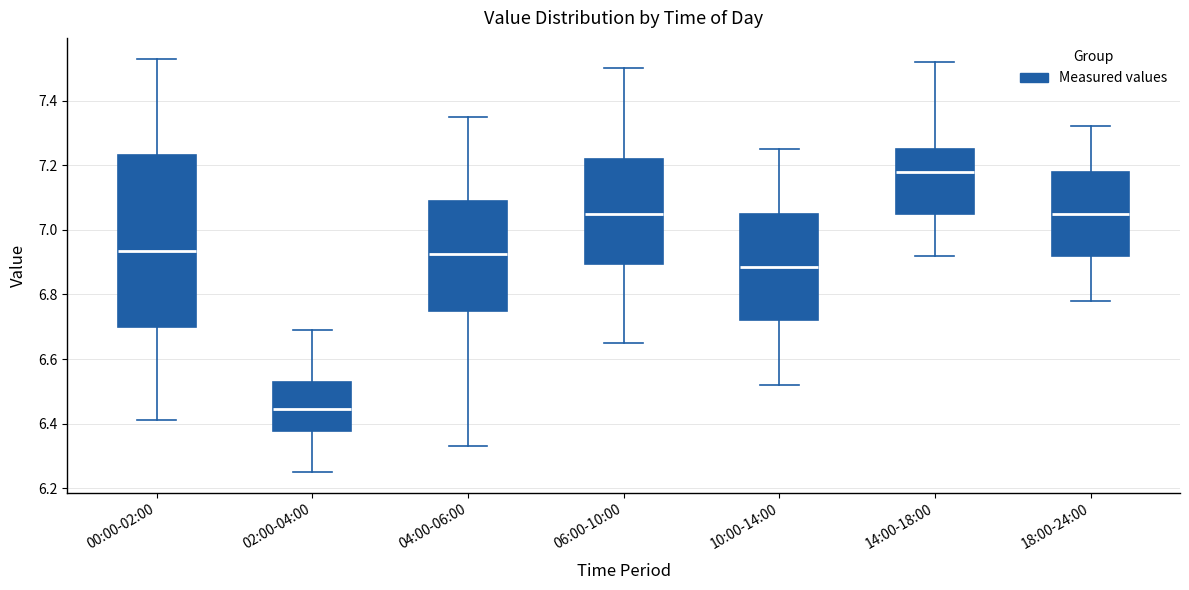

Reading left to right, read every box against the y-axis: the position of its median line, the range the box covers, and the ends of its whiskers. The values are not printed on the chart, so give them approximately, as read against the axis.

00:00-02:00: median 6.94, box 6.70 to 7.24, whiskers 6.42 to 7.54
02:00-04:00: median 6.44, box 6.38 to 6.52, whiskers 6.26 to 6.70
04:00-06:00: median 6.92, box 6.76 to 7.10, whiskers 6.34 to 7.36
06:00-10:00: median 7.06, box 6.90 to 7.22, whiskers 6.66 to 7.50
10:00-14:00: median 6.88, box 6.72 to 7.06, whiskers 6.52 to 7.26
14:00-18:00: median 7.18, box 7.06 to 7.26, whiskers 6.92 to 7.52
18:00-24:00: median 7.06, box 6.92 to 7.18, whiskers 6.78 to 7.32